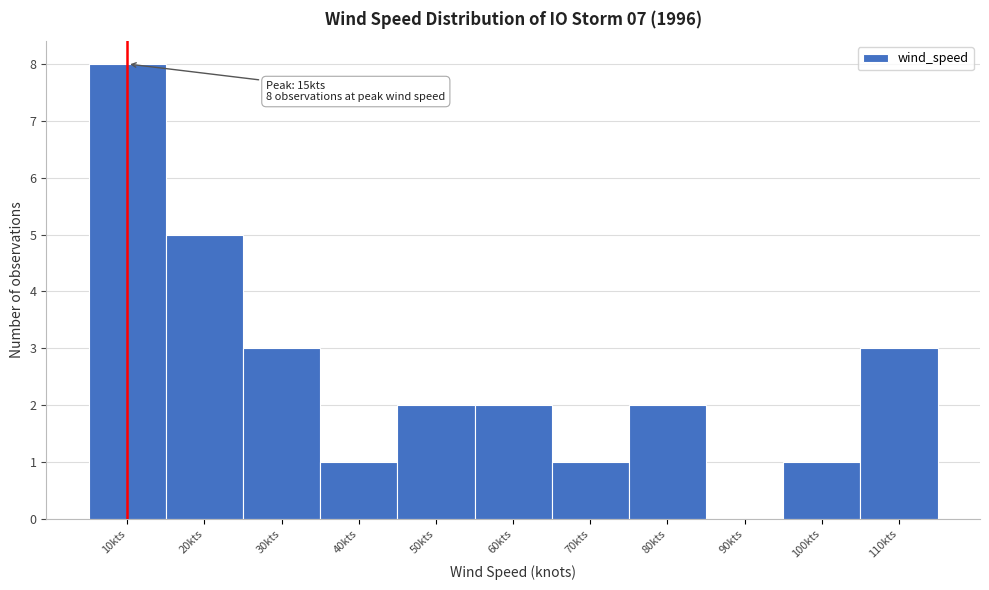

Reading left to right, extract all data points from this chart.

10kts=8	20kts=5	30kts=3	40kts=1	50kts=2	60kts=2	70kts=1	80kts=2	90kts=0	100kts=1	110kts=3